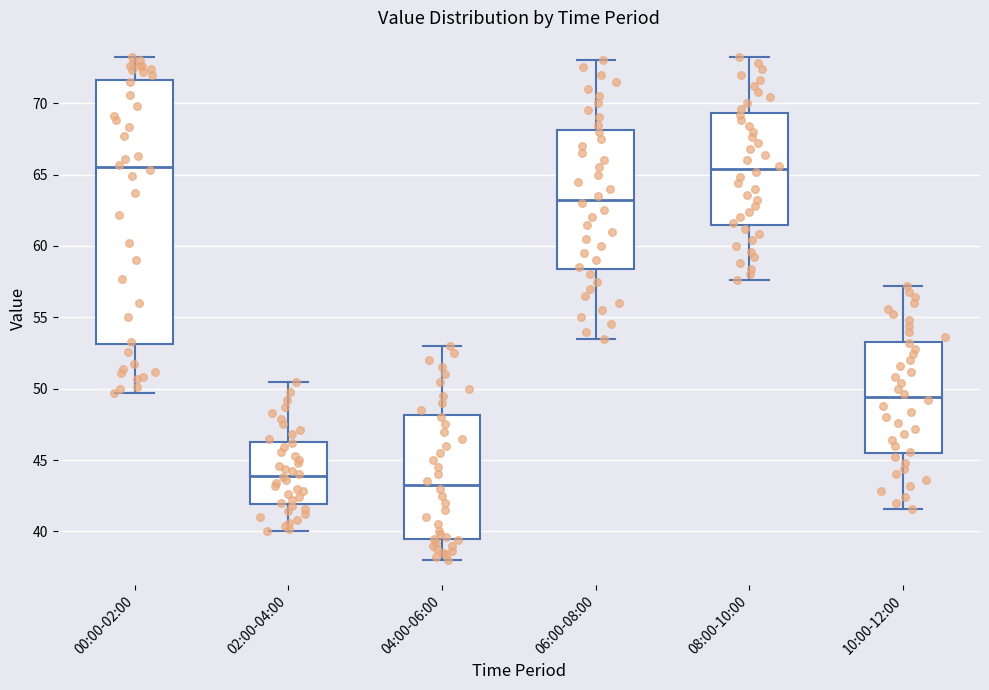

Reading left to right, transcribe this box plot: for each box, give where its median line is, the range the box spans, and where its two whiskers end, as read against the y-axis. The values are not printed on the chart, so give them approximately, as read against the axis.

00:00-02:00: median 65.5, box 53.0 to 71.5, whiskers 49.5 to 73.0
02:00-04:00: median 44.0, box 42.0 to 46.5, whiskers 40.0 to 50.5
04:00-06:00: median 43.5, box 39.5 to 48.0, whiskers 38.0 to 53.0
06:00-08:00: median 63.5, box 58.5 to 68.0, whiskers 53.5 to 73.0
08:00-10:00: median 65.5, box 61.5 to 69.5, whiskers 57.5 to 73.0
10:00-12:00: median 49.5, box 45.5 to 53.5, whiskers 41.5 to 57.0